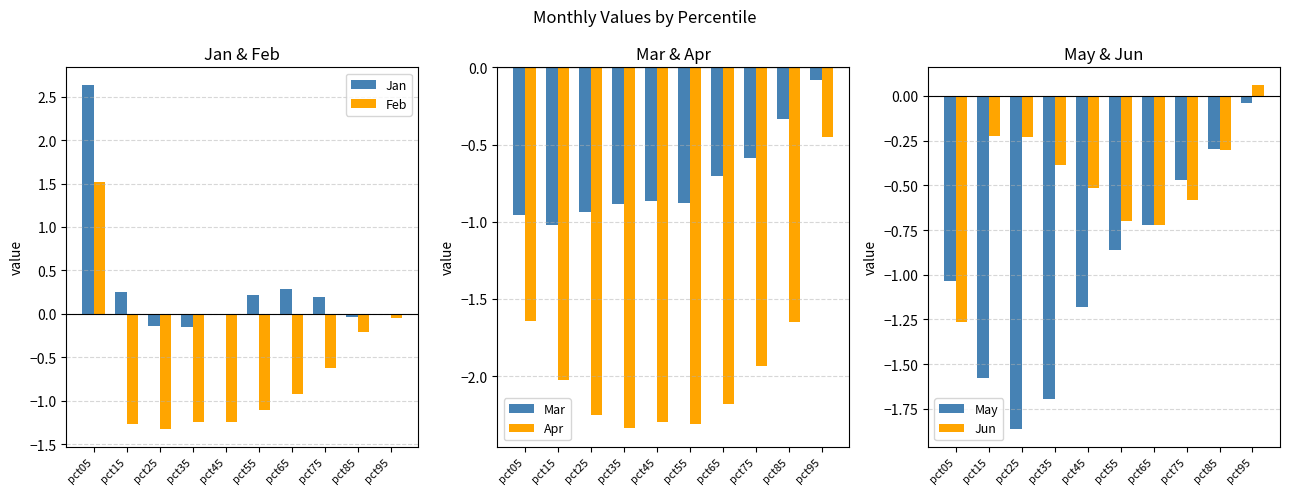

Is it true that Mar equals -0.9 at pct55?

True